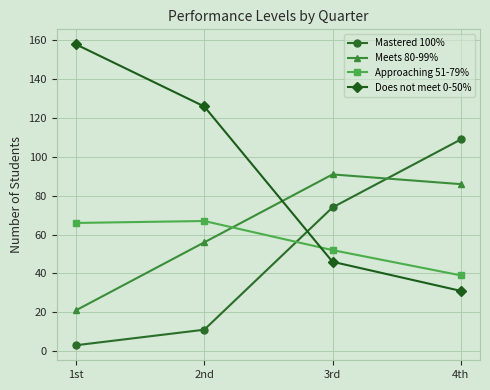

How many lines are shown in the chart?

4